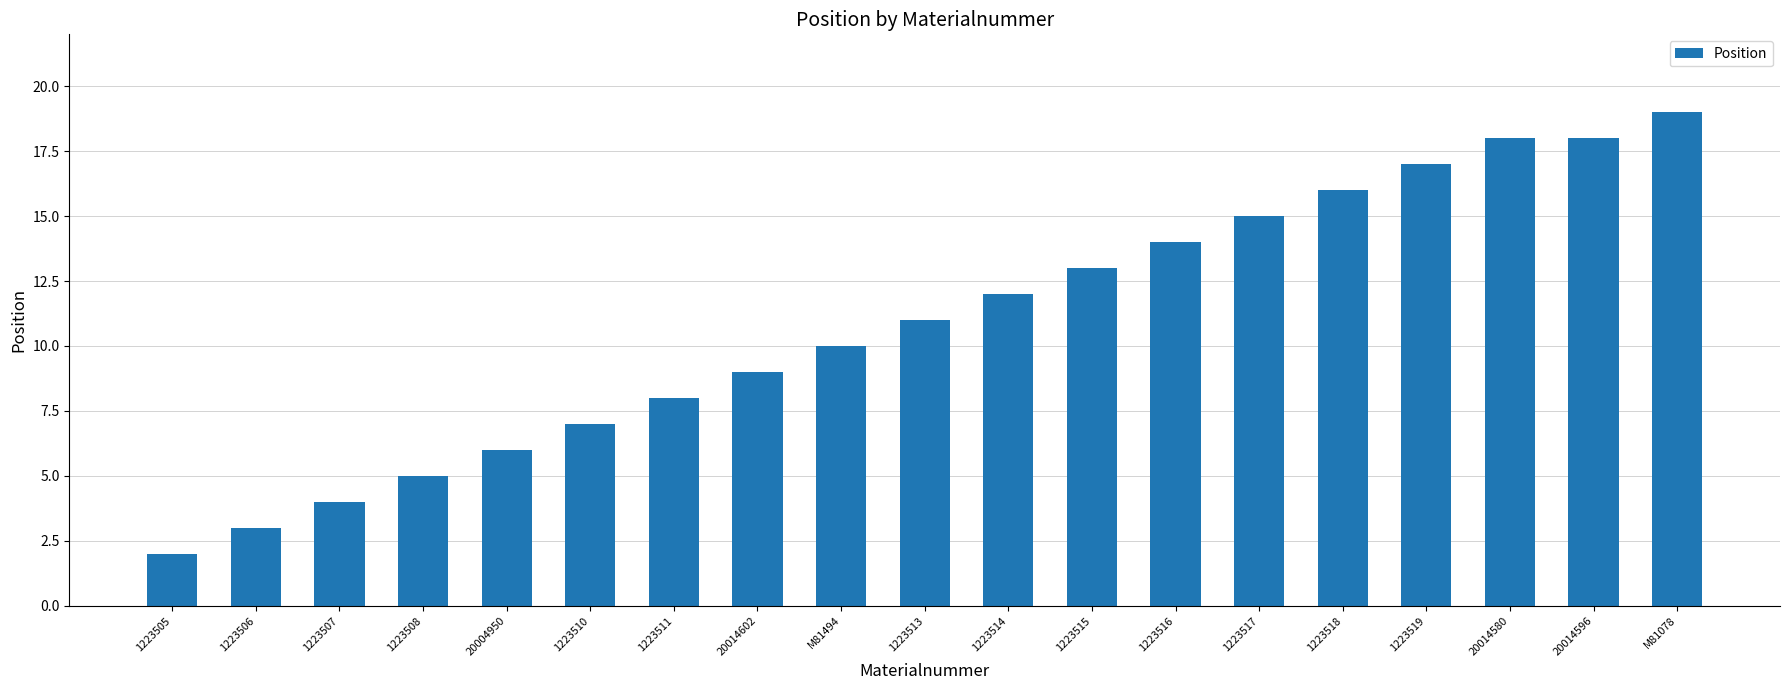

What is the difference between the maximum and second lowest values?

16